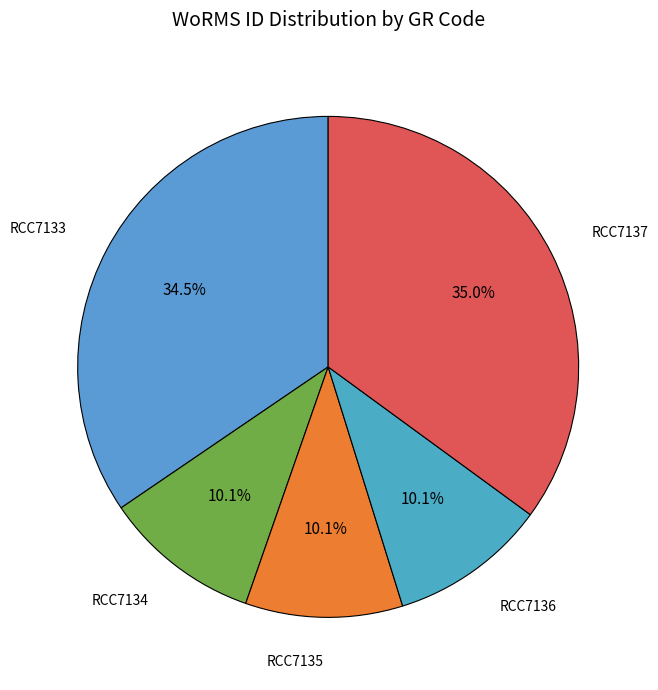

What percentage is the RCC7134 slice, to the nearest percent?

10%